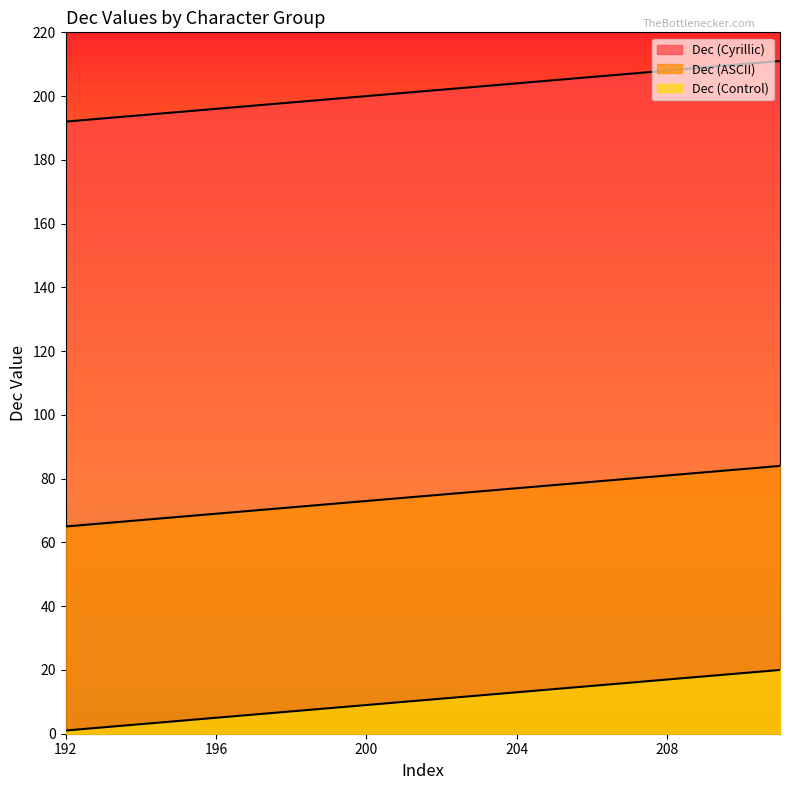

Which category has the lowest value in the Dec (ASCII) series?

192